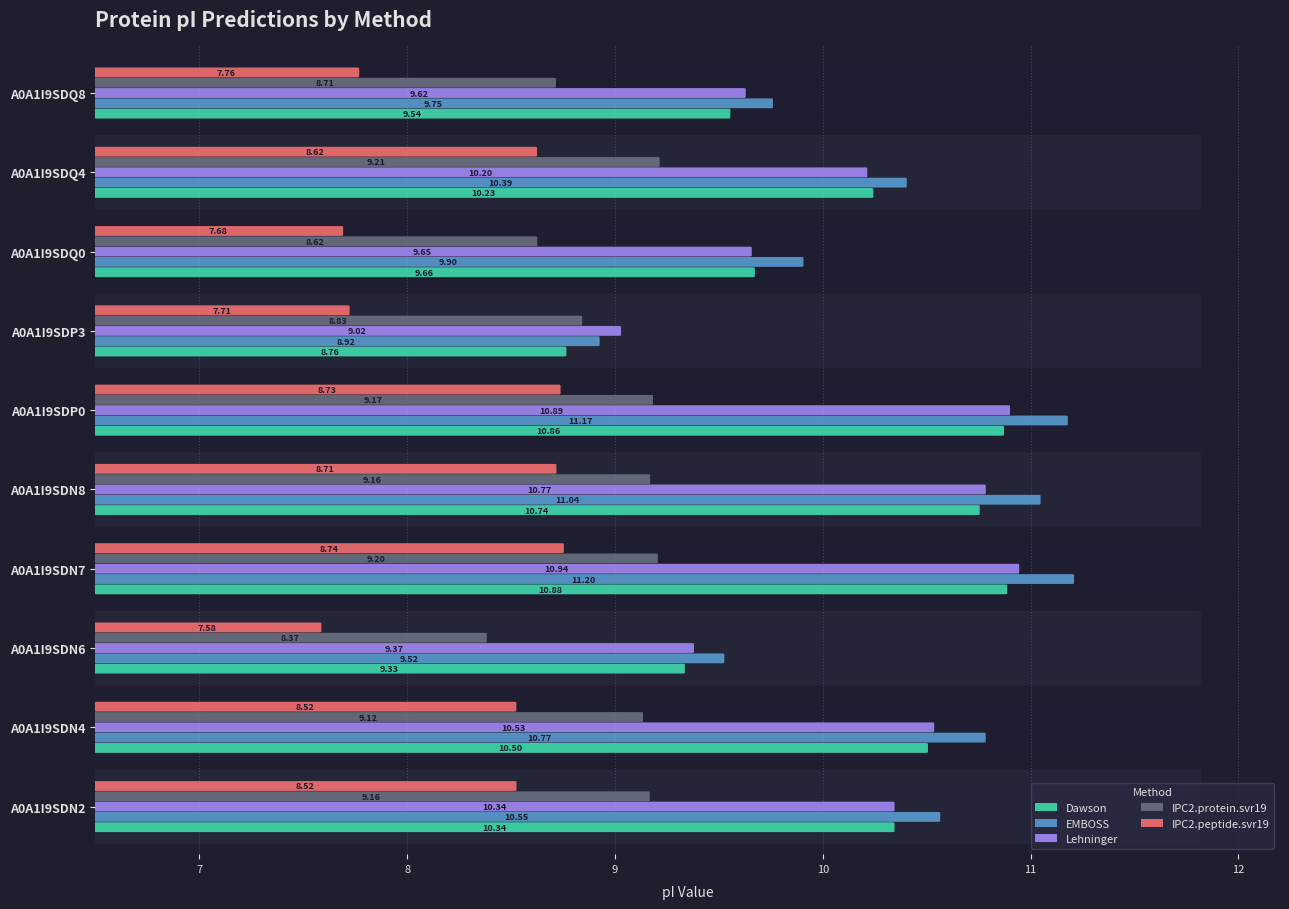

Where is EMBOSS nearest to the value 10?

A0A1I9SDQ0